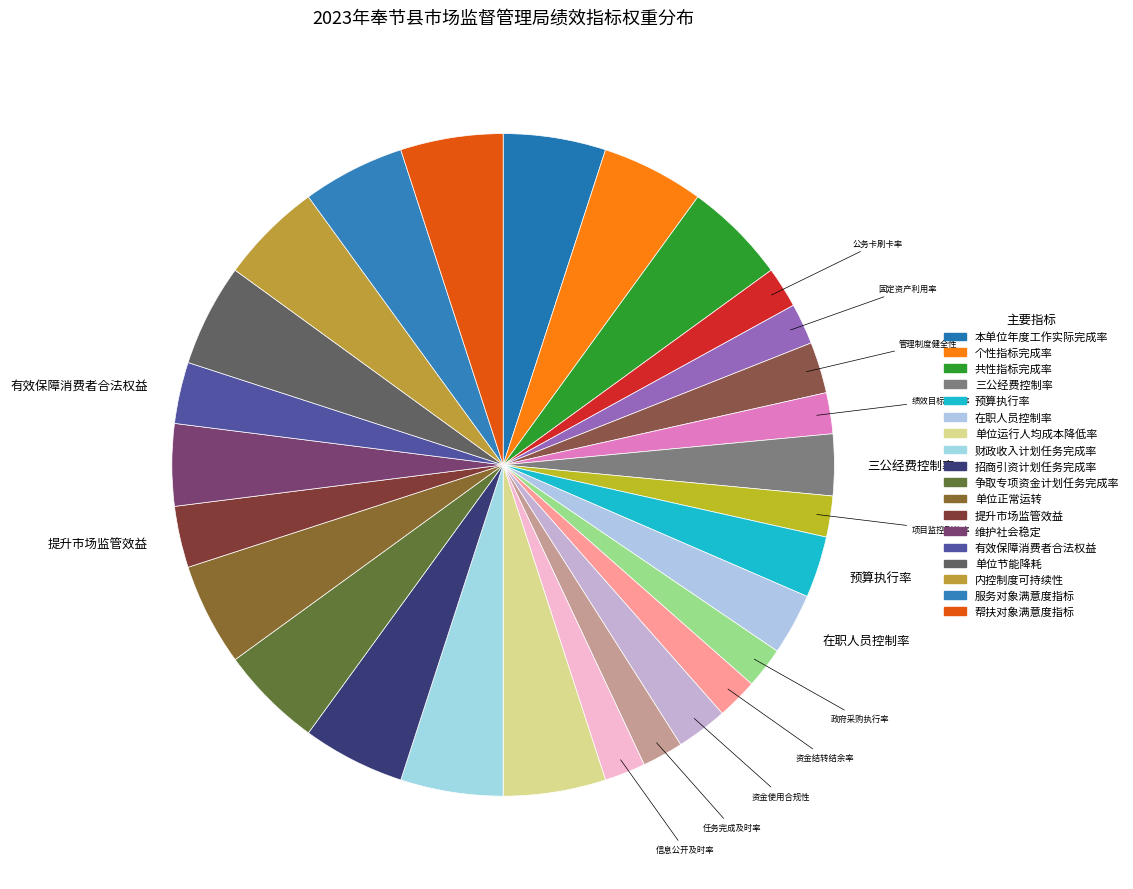

How many segments does this pie chart have?

28